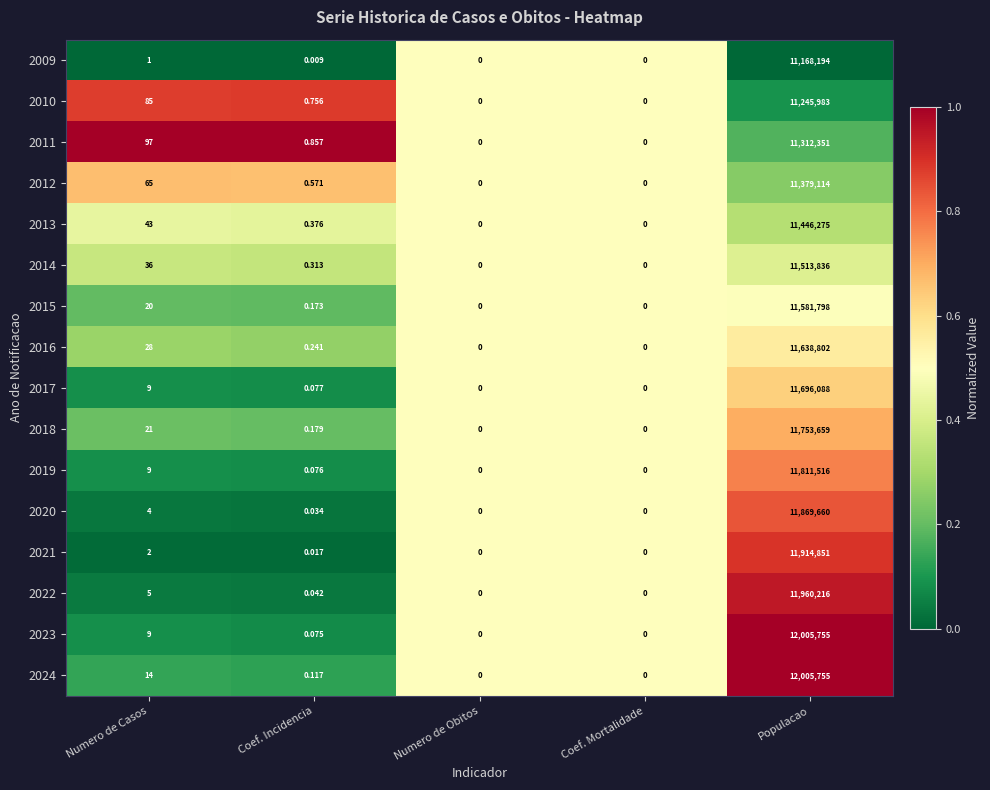

At which category is the sum across all series the highest?

Populacao